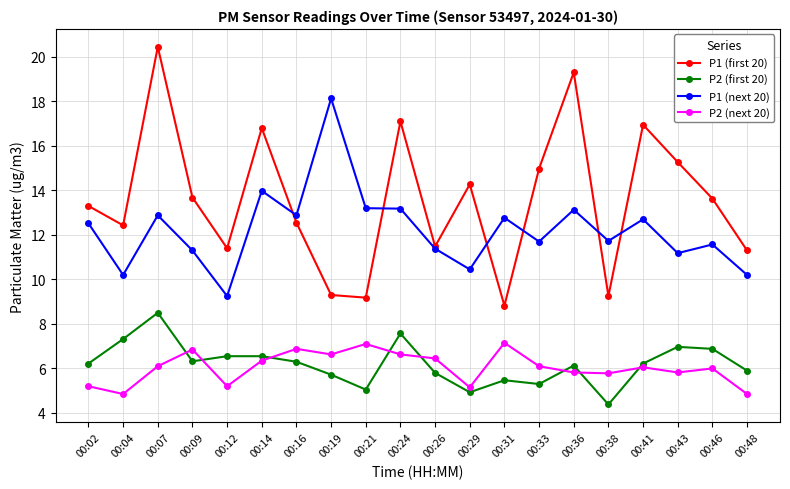

How many distinct data groups are displayed?

4